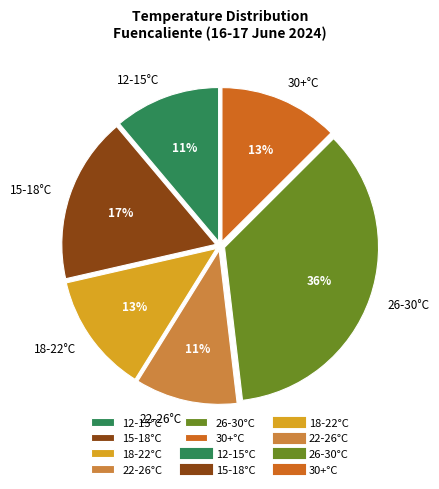

What is the largest slice in the pie chart?

26-30°C